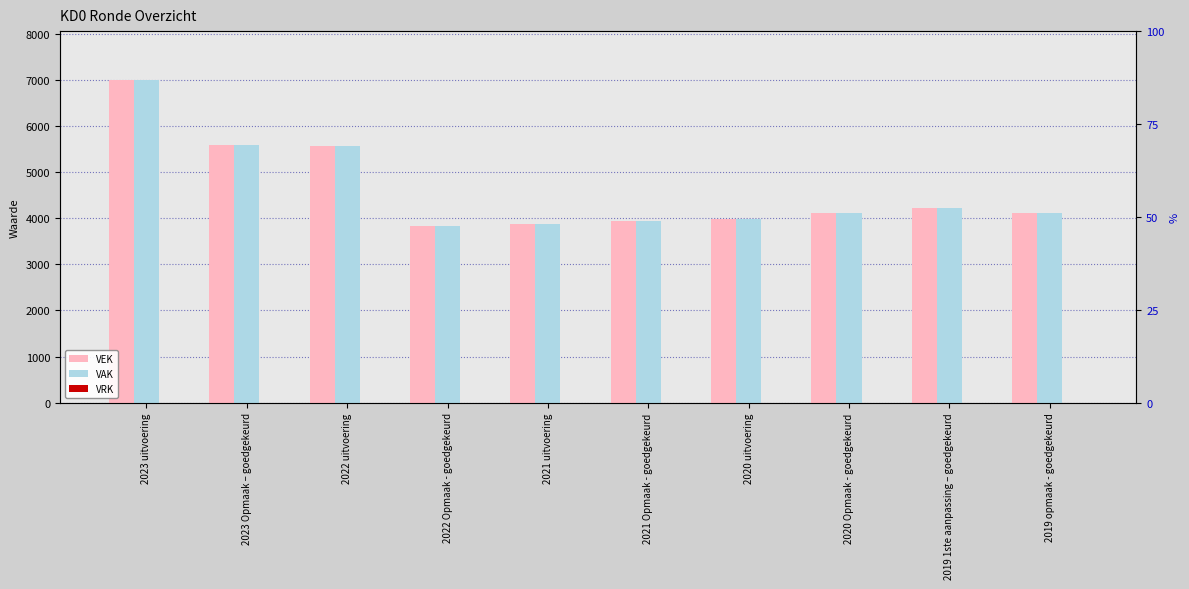

What is the spread (max minus min) of values at 2020 uitvoering?

3988